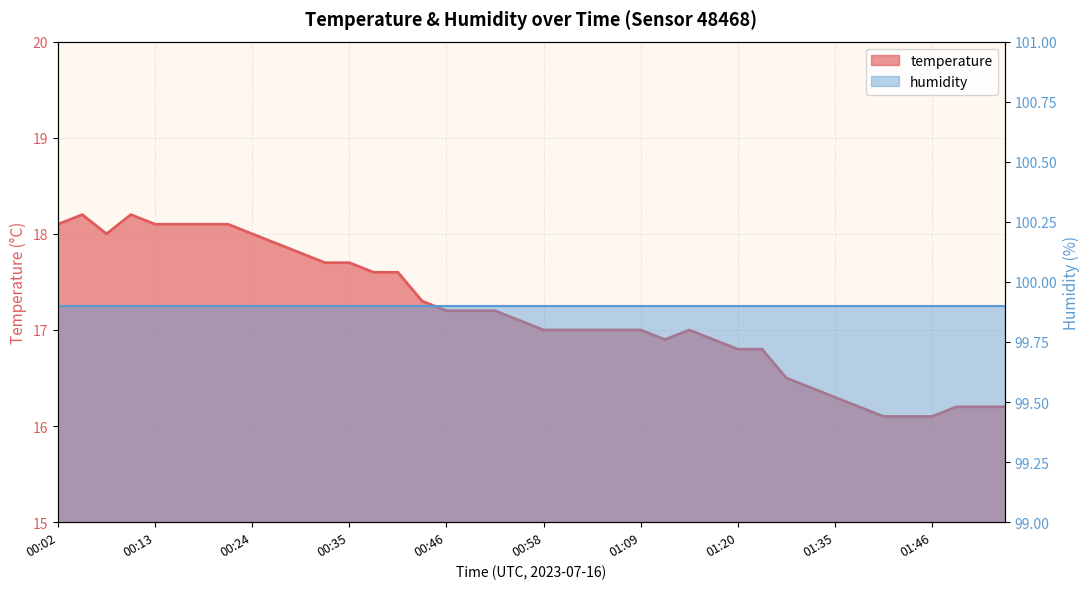

Reading right to left, what are all the values shown in this chart?

16.2	16.2	16.2	16.1	16.1	16.1	16.2	16.3	16.4	16.5	16.8	16.8	16.9	17.0	16.9	17.0	17.0	17.0	17.0	17.0	17.1	17.2	17.2	17.2	17.3	17.6	17.6	17.7	17.7	17.8	17.9	18.0	18.1	18.1	18.1	18.1	18.2	18.0	18.2	18.1